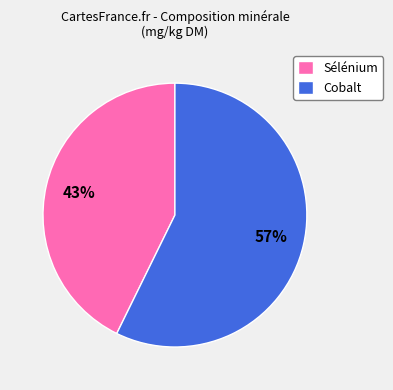

Combined, do Sélénium and Cobalt account for over 50%?

Yes